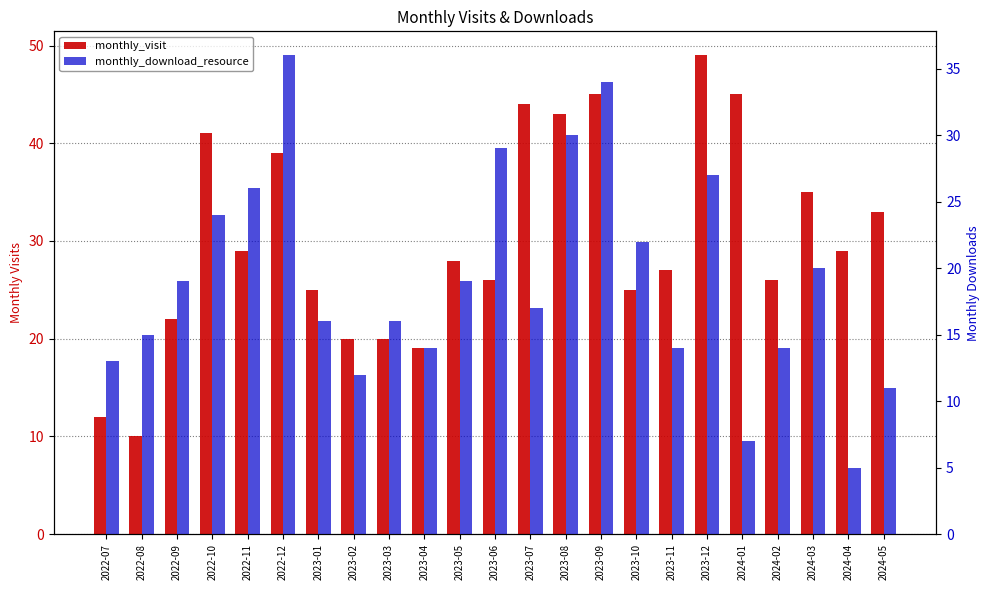

Reading left to right, list all the values displayed in this chart.

monthly_visit: 2022-07=12	2022-08=10	2022-09=22	2022-10=41	2022-11=29	2022-12=39	2023-01=25	2023-02=20	2023-03=20	2023-04=19	2023-05=28	2023-06=26	2023-07=44	2023-08=43	2023-09=45	2023-10=25	2023-11=27	2023-12=49	2024-01=45	2024-02=26	2024-03=35	2024-04=29	2024-05=33
monthly_download_resource: 2022-07=13	2022-08=15	2022-09=19	2022-10=24	2022-11=26	2022-12=36	2023-01=16	2023-02=12	2023-03=16	2023-04=14	2023-05=19	2023-06=29	2023-07=17	2023-08=30	2023-09=34	2023-10=22	2023-11=14	2023-12=27	2024-01=7	2024-02=14	2024-03=20	2024-04=5	2024-05=11